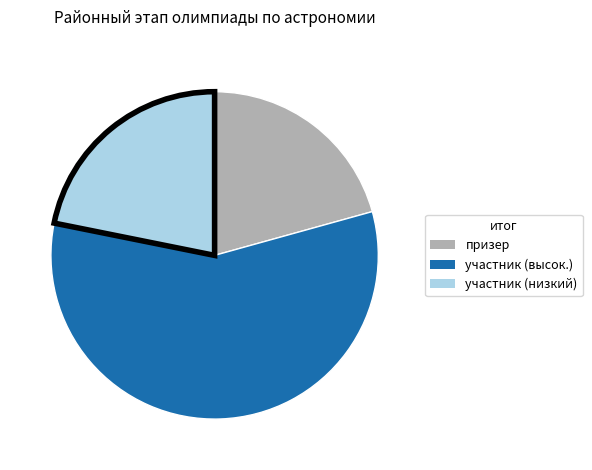

Does any single category account for the majority?

Yes